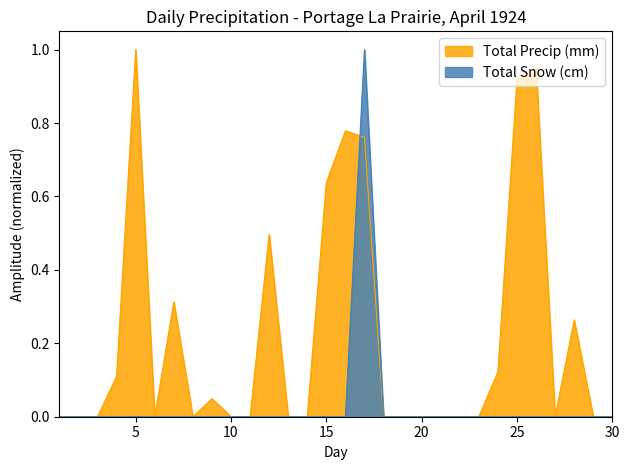

At 24, list the series in order from largest to smallest.

Total Precip (mm), Total Snow (cm)